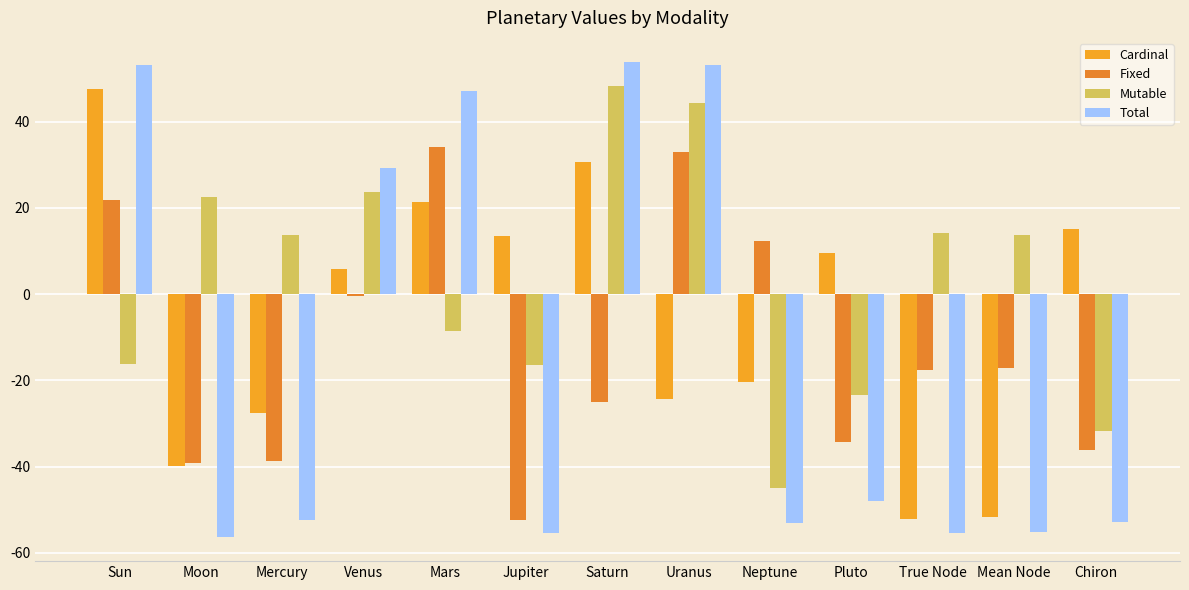

What is the spread (max minus min) of values at Pluto?

57.6